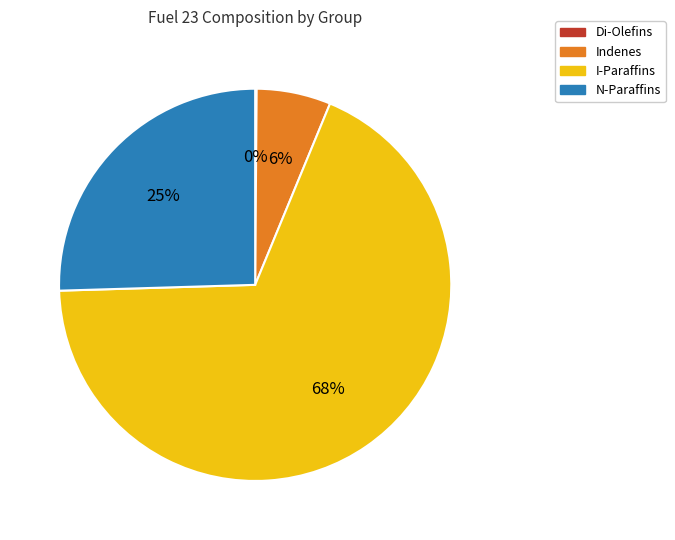

To the nearest percent, what is the average slice percentage?

25%